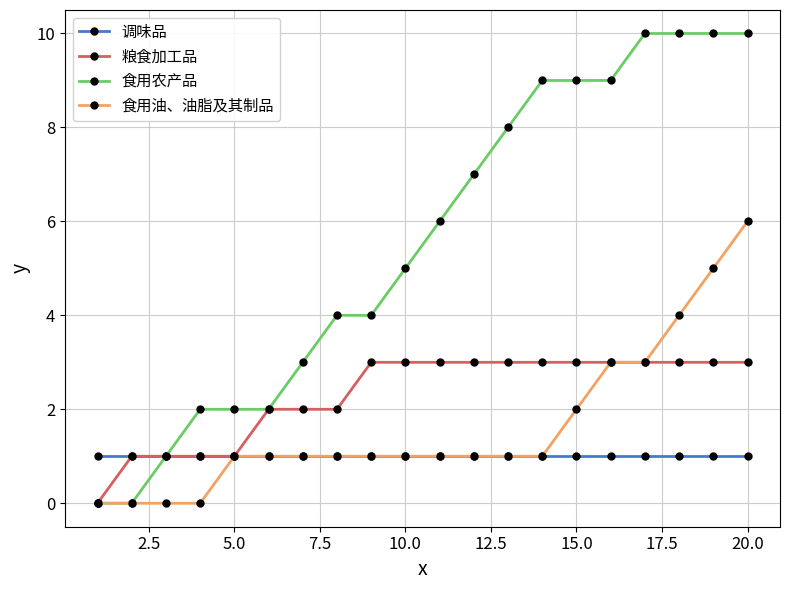

What is the value of the 调味品 point at the 15th from the left?

1